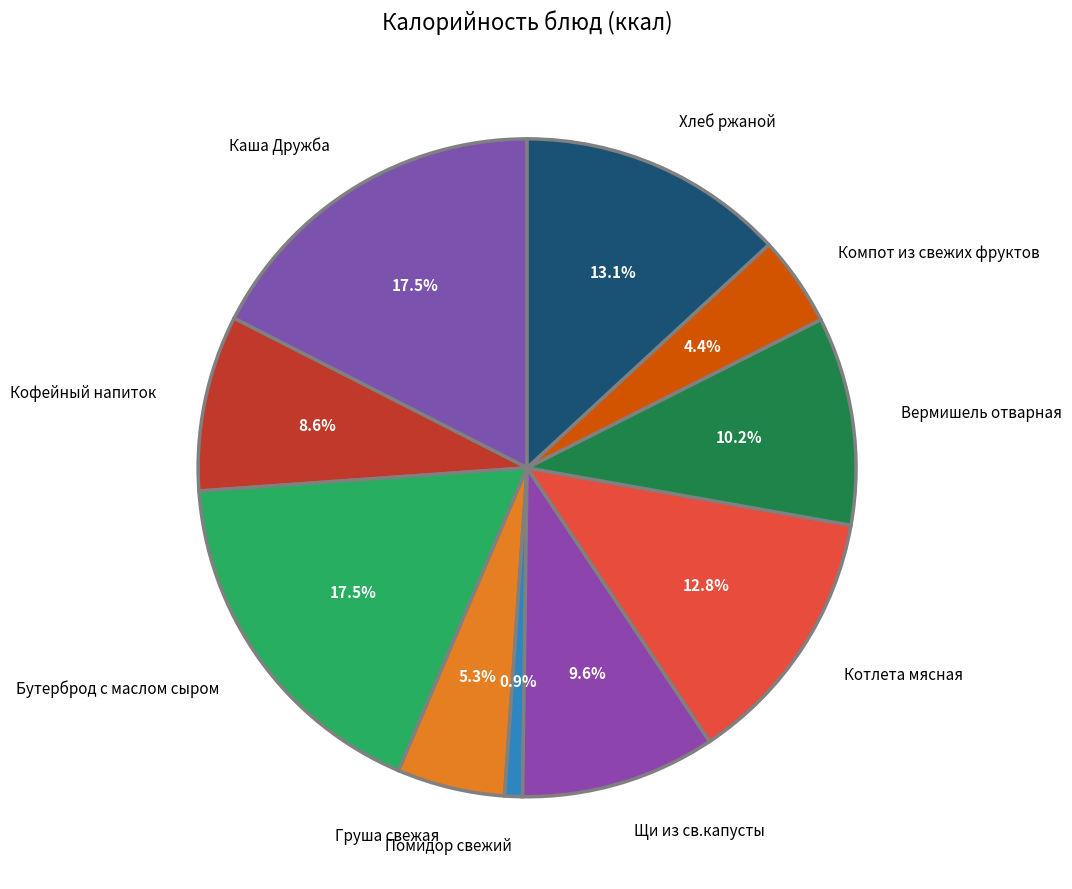

Which has a higher value, Помидор свежий or Хлеб ржаной?

Хлеб ржаной